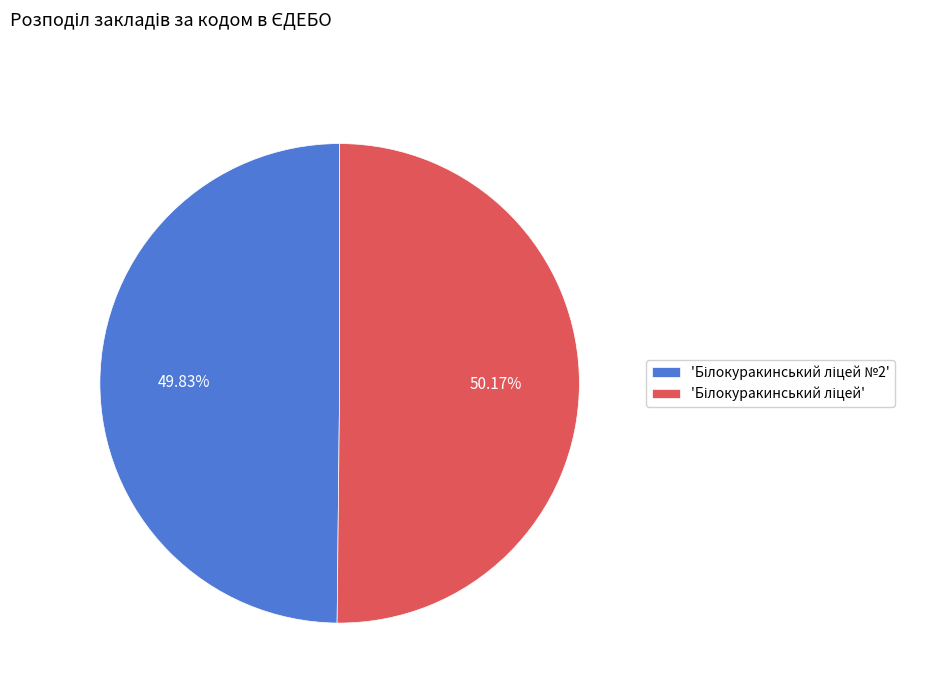

Is there any slice that represents more than half of the pie?

Yes